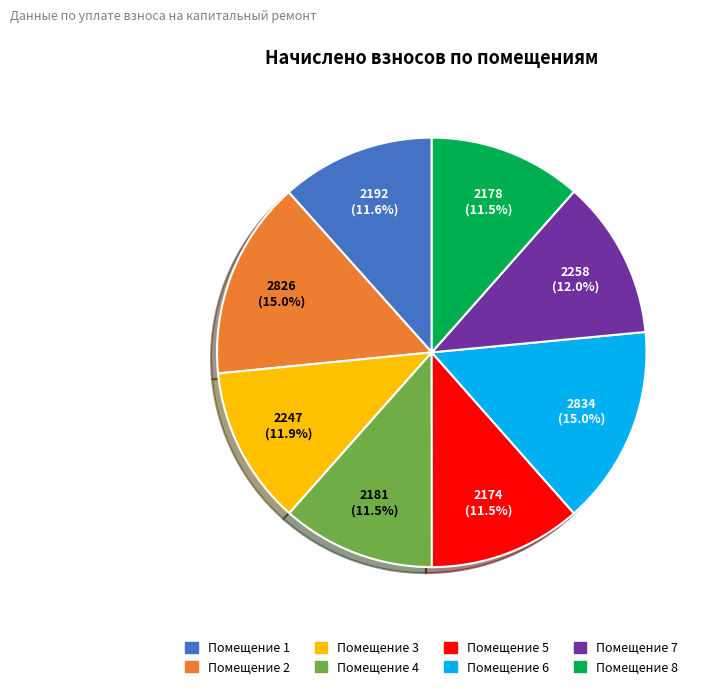

Is there any slice that represents more than half of the pie?

No